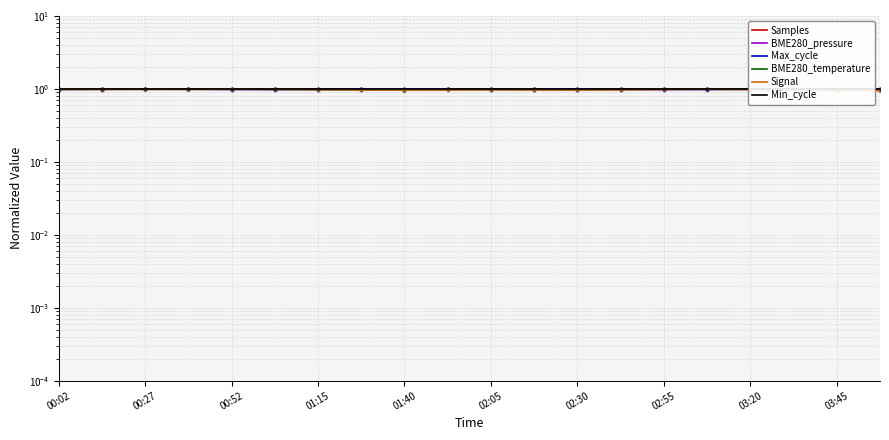

Which series contains the highest Y value?

Min_cycle